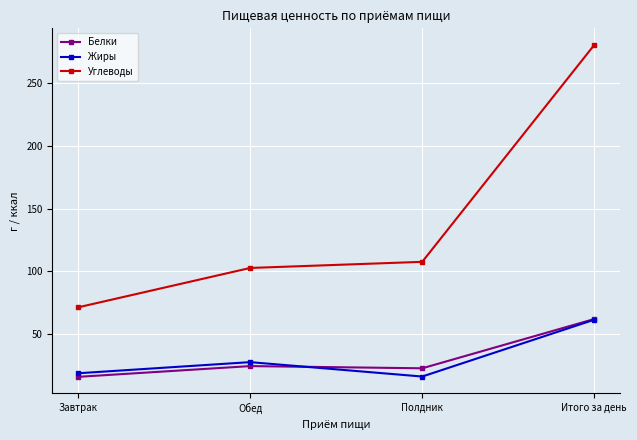

Where does the Углеводы series first go above 107?

Полдник